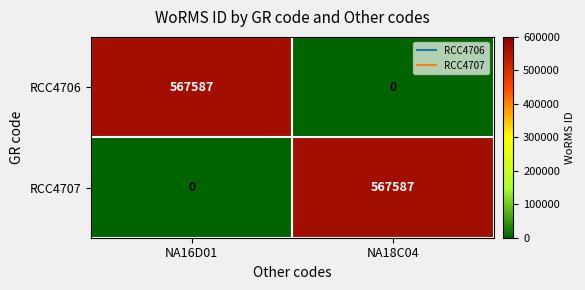

Read the RCC4706 value at NA16D01, to the nearest 10.

567590